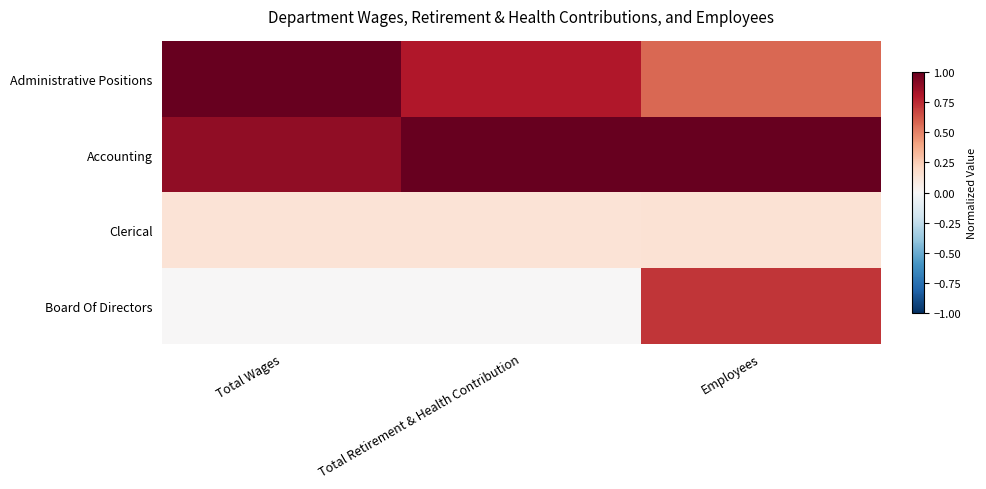

Rank the series at Total Wages from highest to lowest value.

Administrative Positions, Accounting, Clerical, Board Of Directors